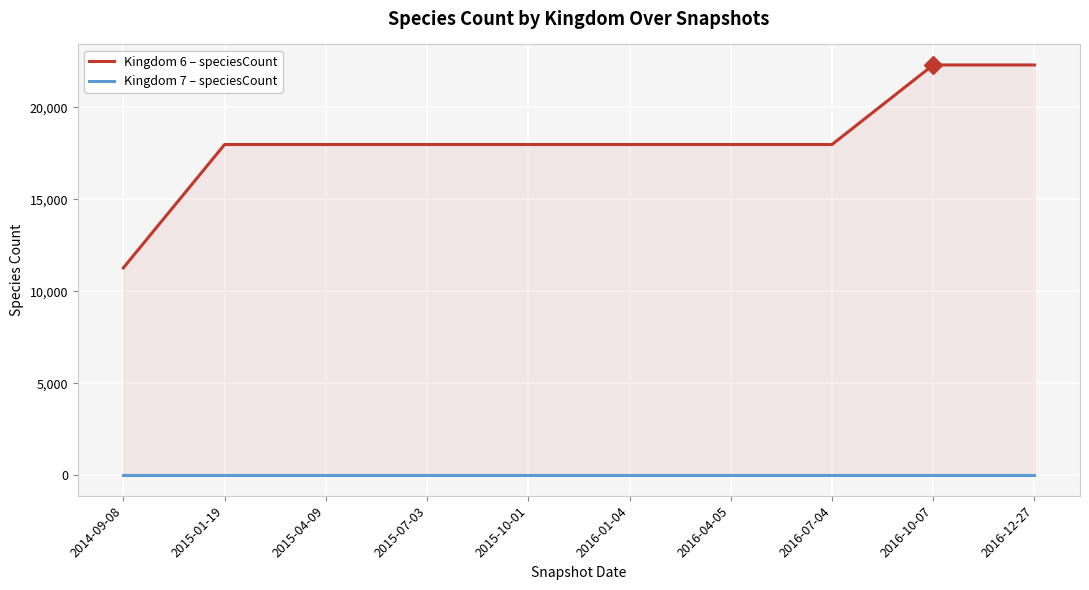

What is the total value across all series at 2016-10-07?

22310